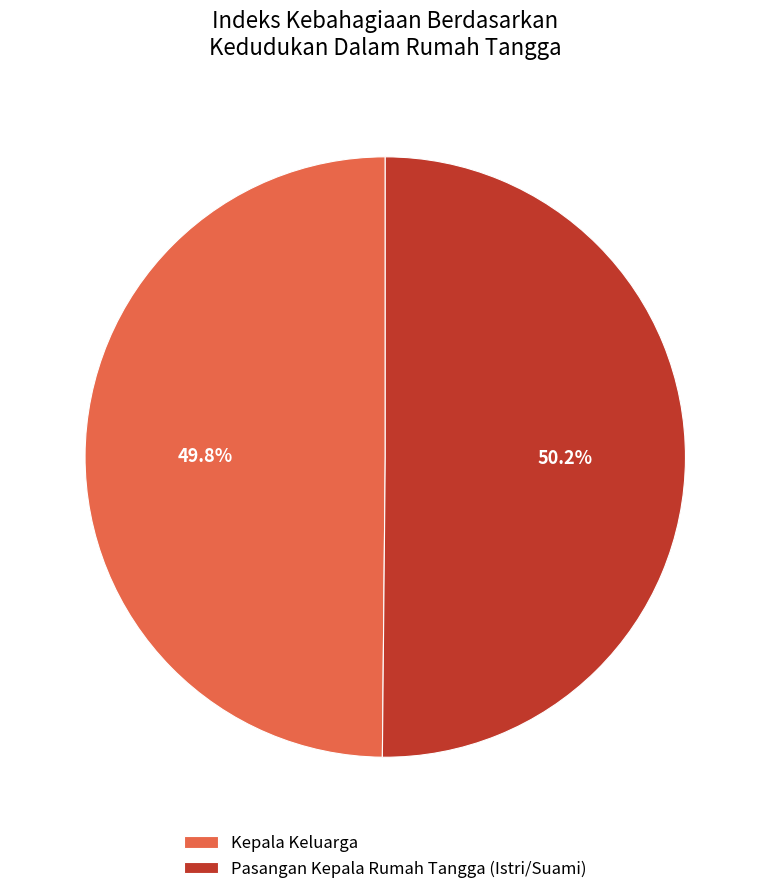

Is there any slice that represents more than half of the pie?

Yes